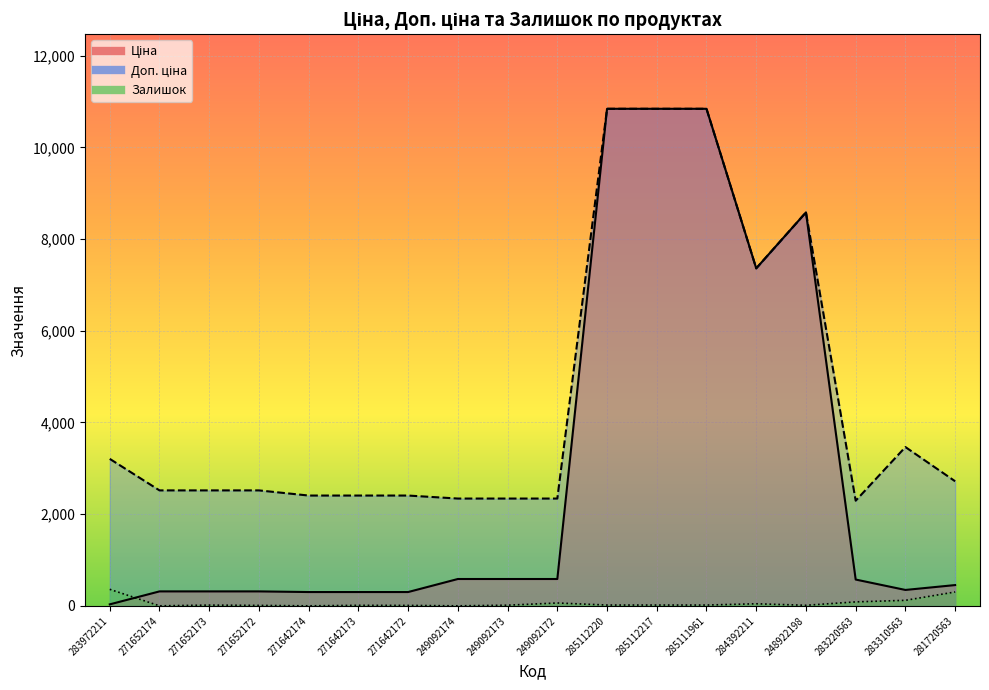

List the labels in order of Залишок value, largest first.

283972211, 281720563, 283310563, 283220563, 249092172, 284392211, 285112220, 285112217, 285111961, 271652173, 249092173, 248922198, 271642173, 271652172, 271642172, 271652174, 271642174, 249092174